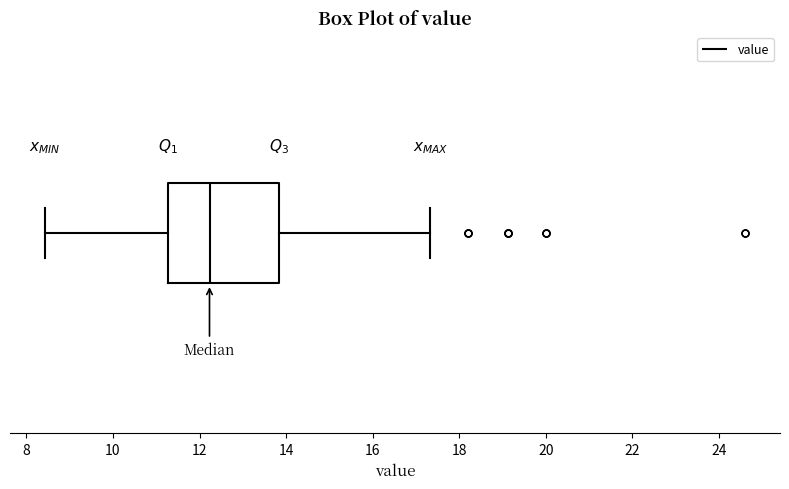

Read this box plot against the x-axis: the position of the median line, the range covered by the box, and the ends of both whiskers. The values are not printed on the chart, so give them approximately, as read against the axis.

median 12.2, box 11.2 to 13.8, whiskers 8.4 to 17.4